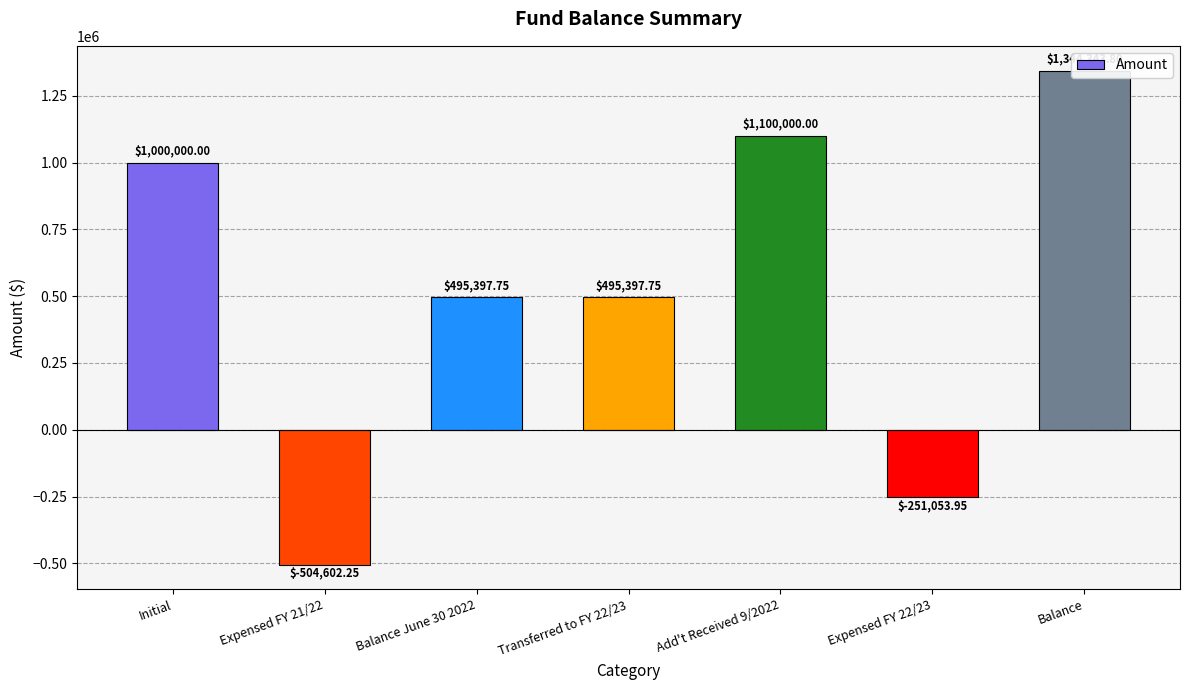

Rank the categories by value from highest to lowest.

Balance, Add't Received 9/2022, Initial, Balance June 30 2022, Transferred to FY 22/23, Expensed FY 22/23, Expensed FY 21/22